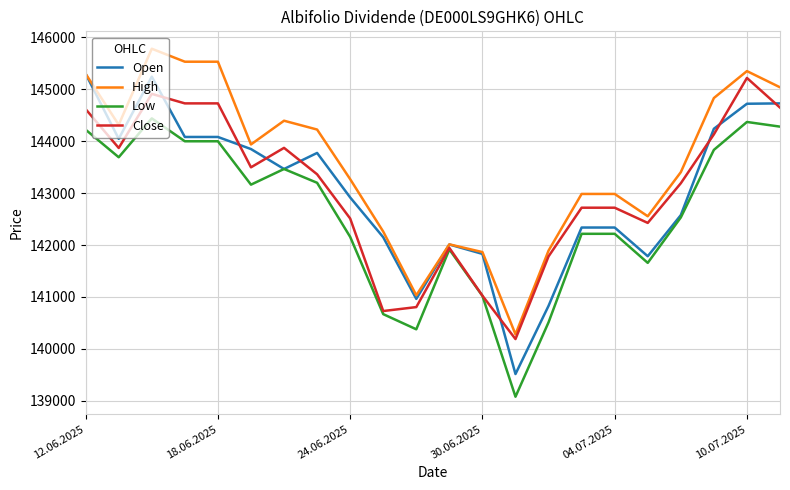

What is the difference between the maximum and minimum values in the High series?

5503